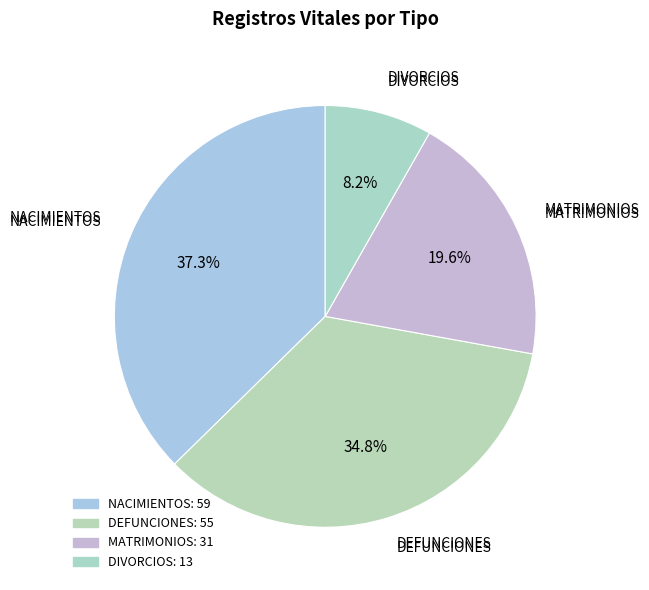

What percentage is NOT represented by DEFUNCIONES?

65.2%